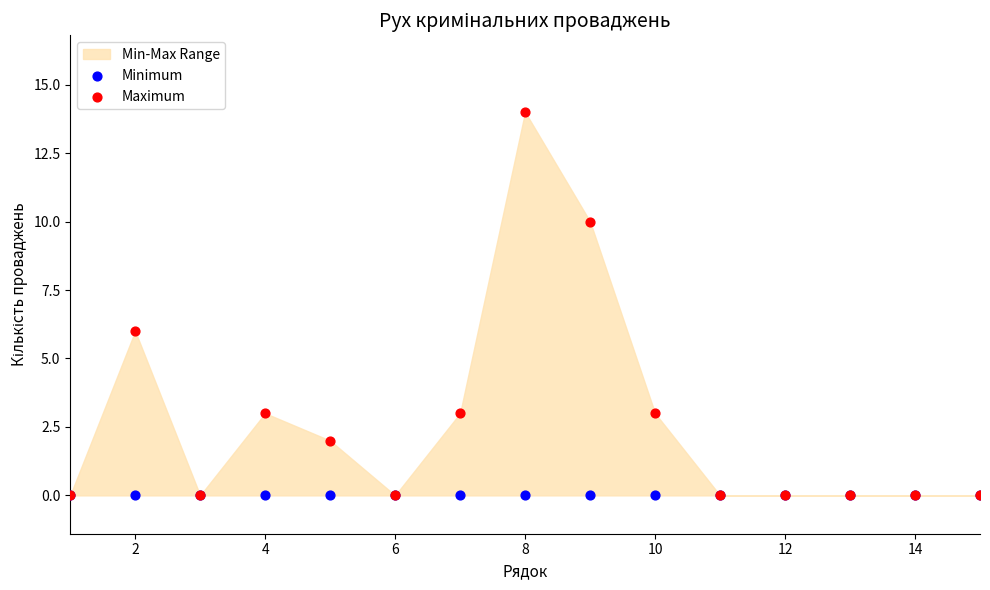

In the Maximum series, what Y value is closest to 7?

6